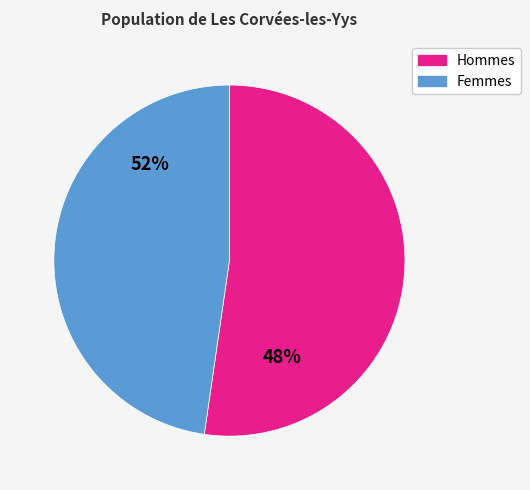

To the nearest percent, what is the difference between the largest and smallest slice percentages?

5%